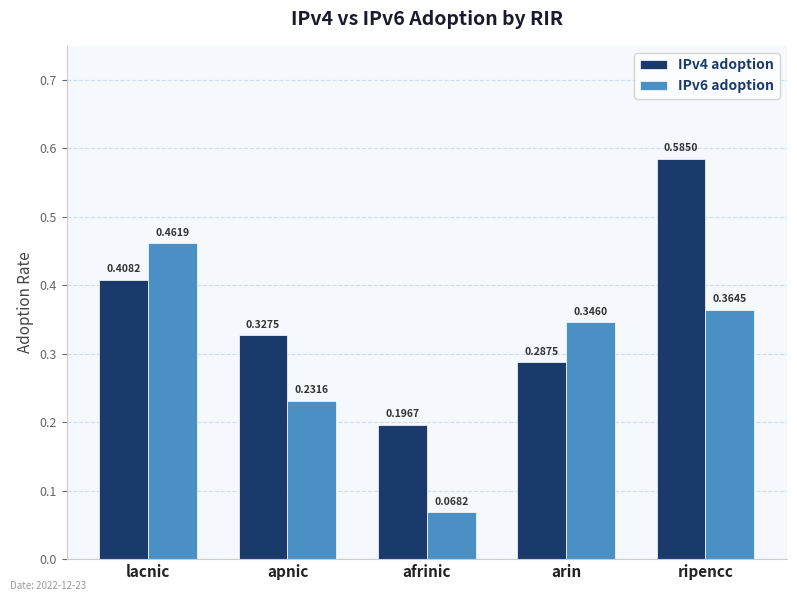

Rank the series by their average value, from lowest to highest.

IPv6 adoption, IPv4 adoption